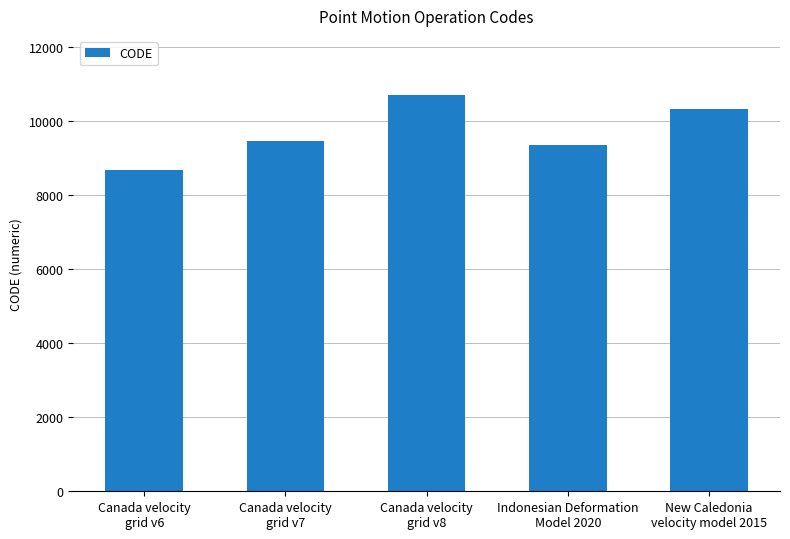

What is the sum of all values?

48564